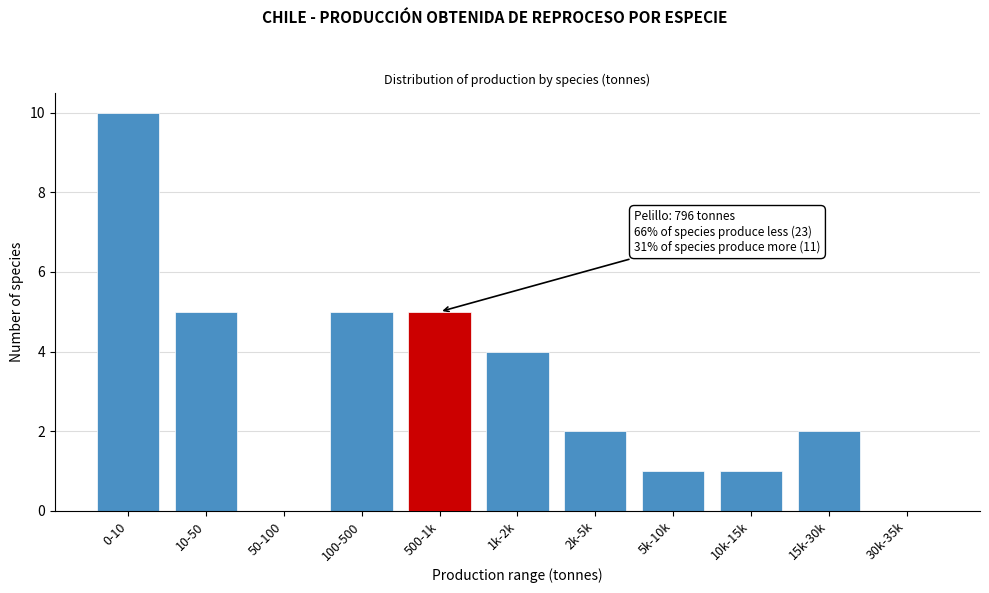

Reading left to right, list all the values displayed in this chart.

0-10=10	10-50=5	50-100=0	100-500=5	500-1k=5	1k-2k=4	2k-5k=2	5k-10k=1	10k-15k=1	15k-30k=2	30k-35k=0